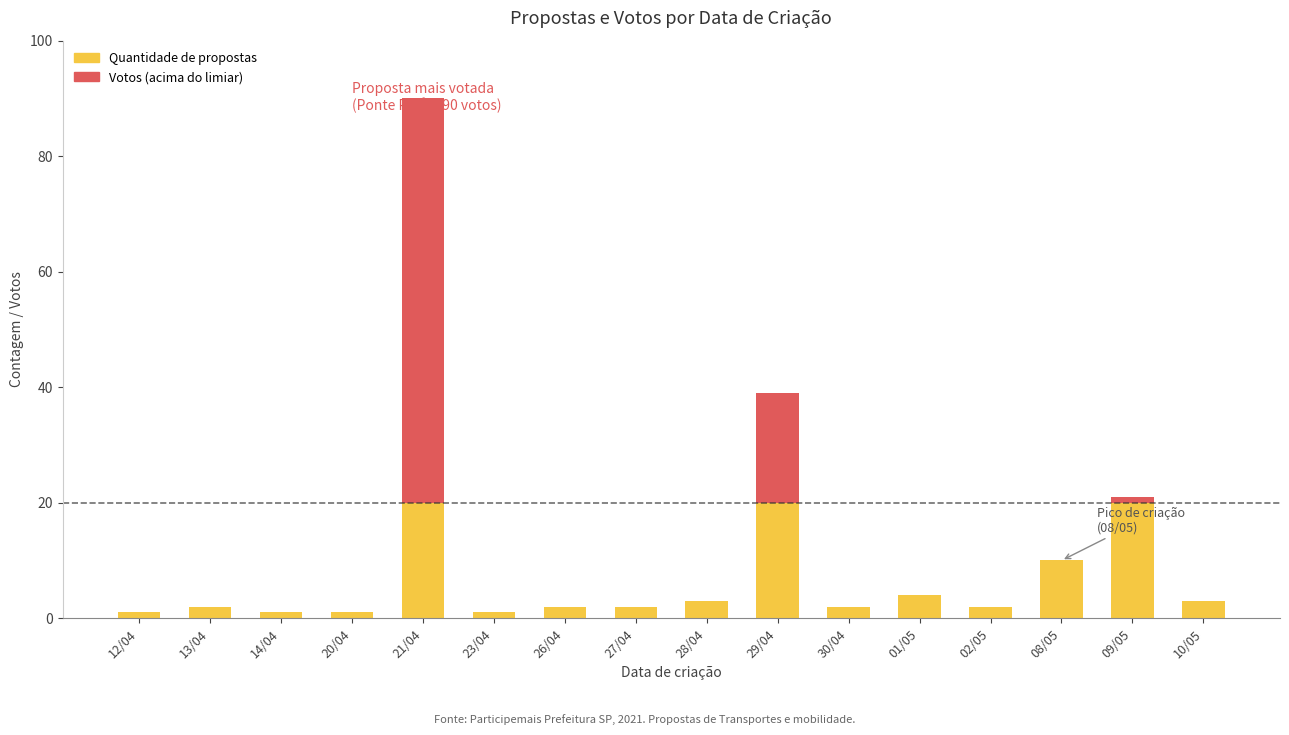

At which category is the sum across all series the highest?

21/04